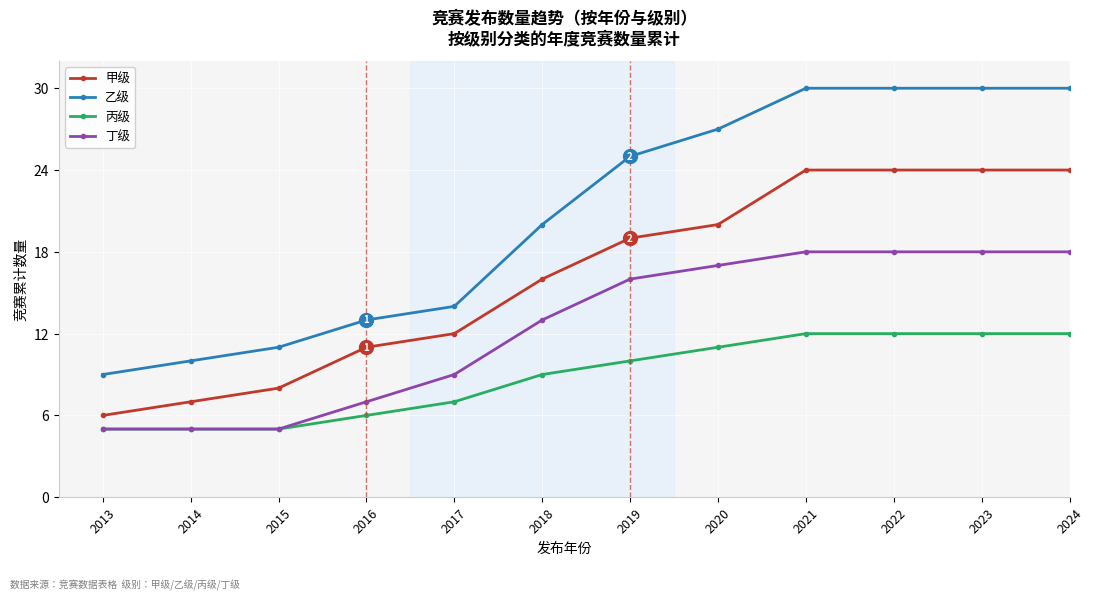

Which series changed the most between 2016 and 2018?

乙级